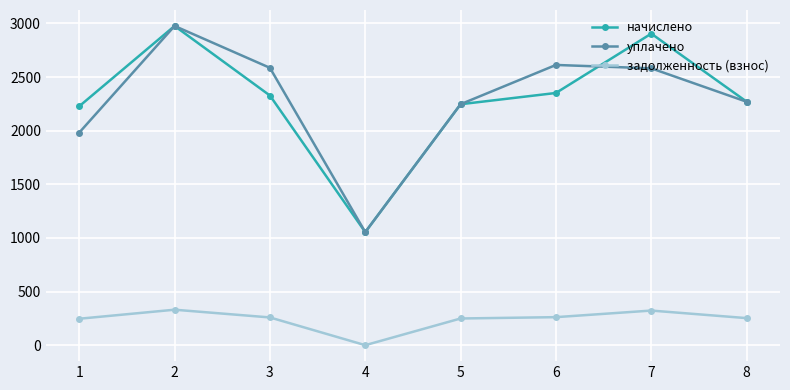

What is the value of the задолженность (взнос) point at the 3rd from the left?

258.6